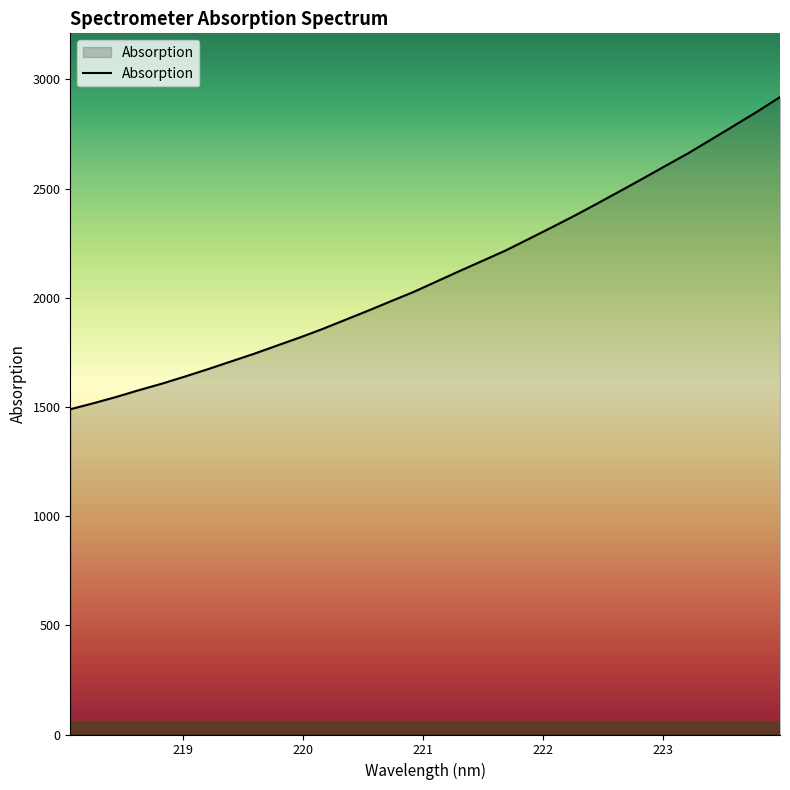

What is the smallest value displayed?

1489.5